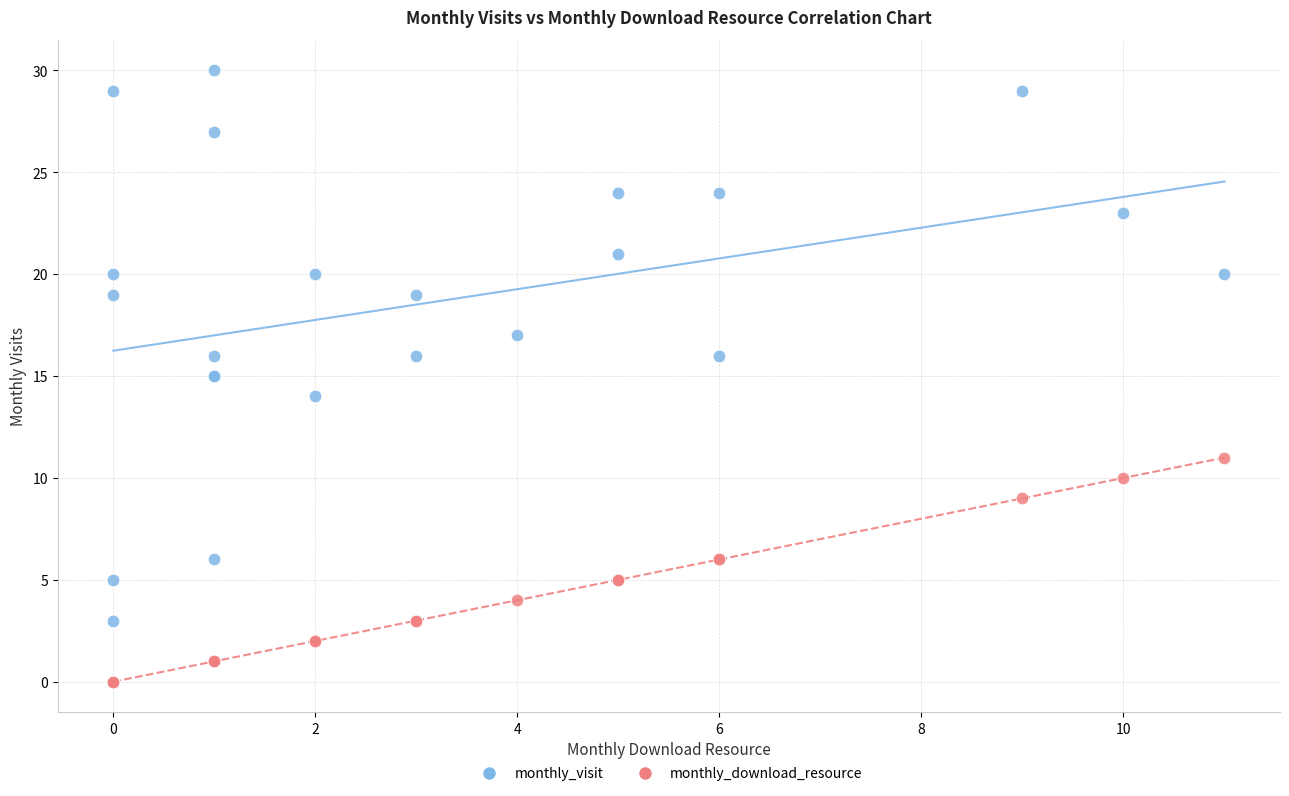

Which series has the widest spread of Y values?

monthly_visit